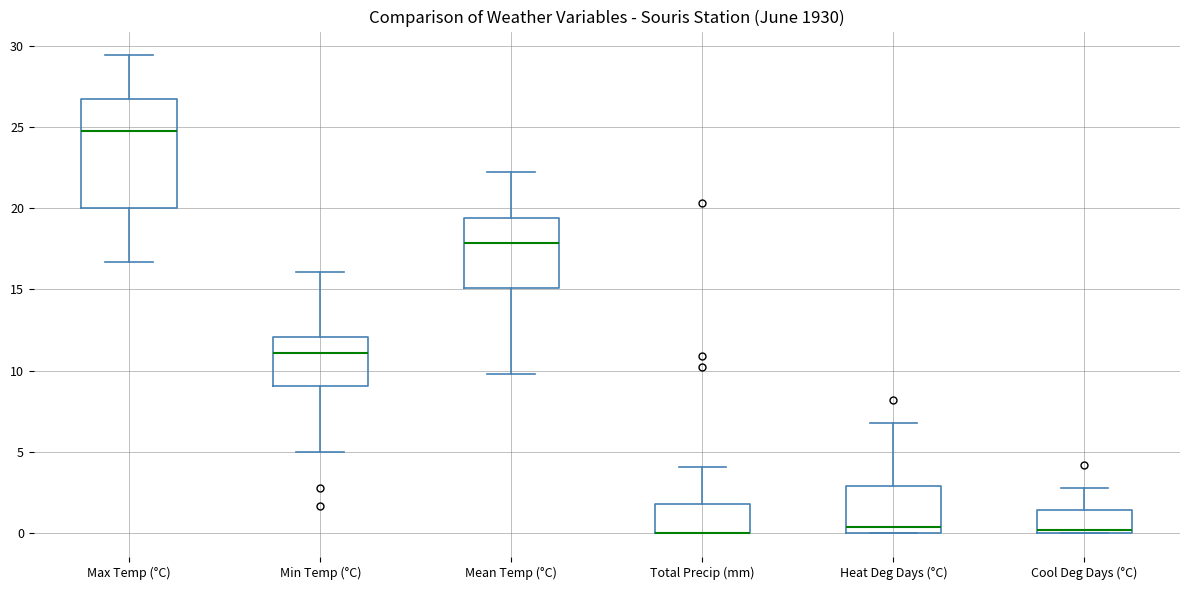

Where is the lower edge of the box for Total Precip (mm) on the y-axis? The values are not printed on the chart, so give them approximately, as read against the axis.

0.0